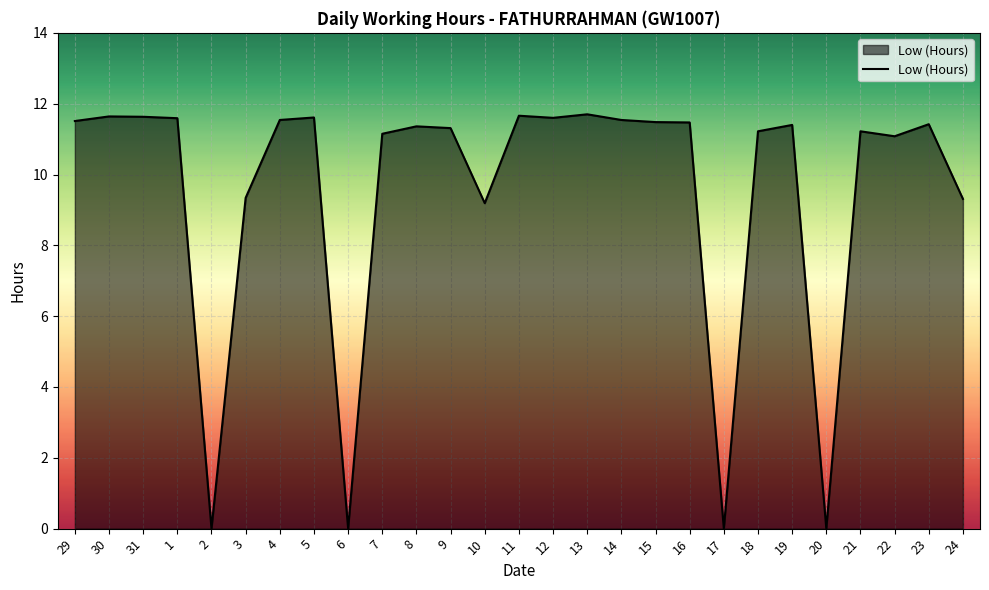

What is the change in value from 8 to 13?

+0.3